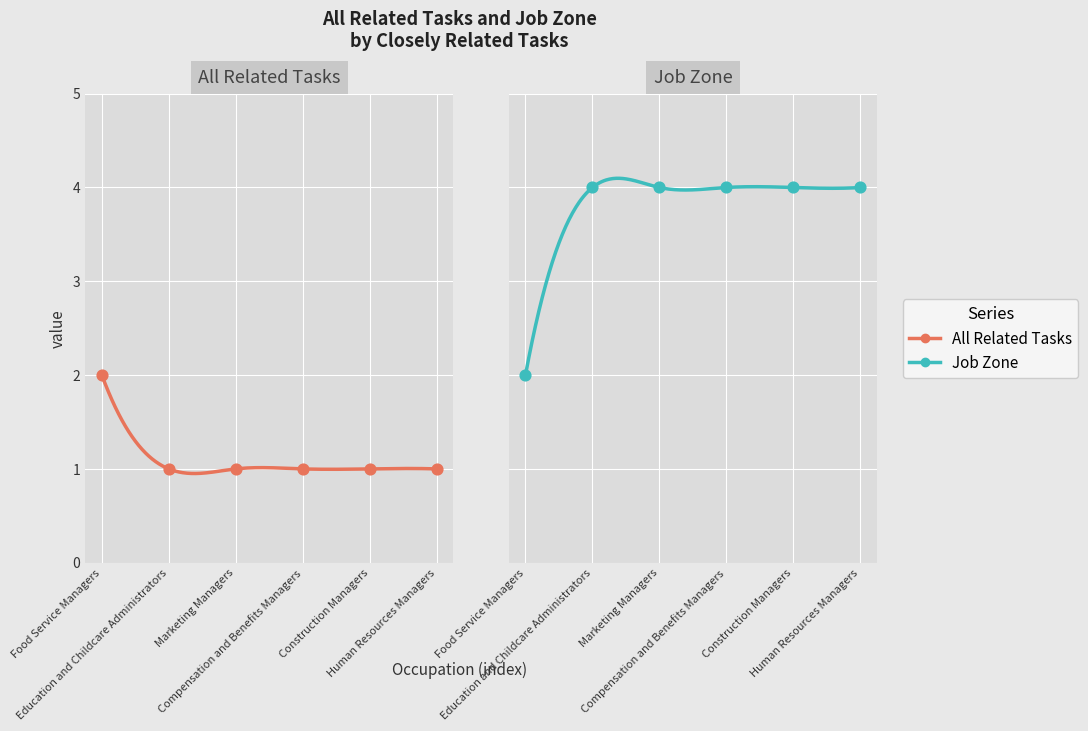

Which series has the largest Y range (max minus min)?

Job Zone